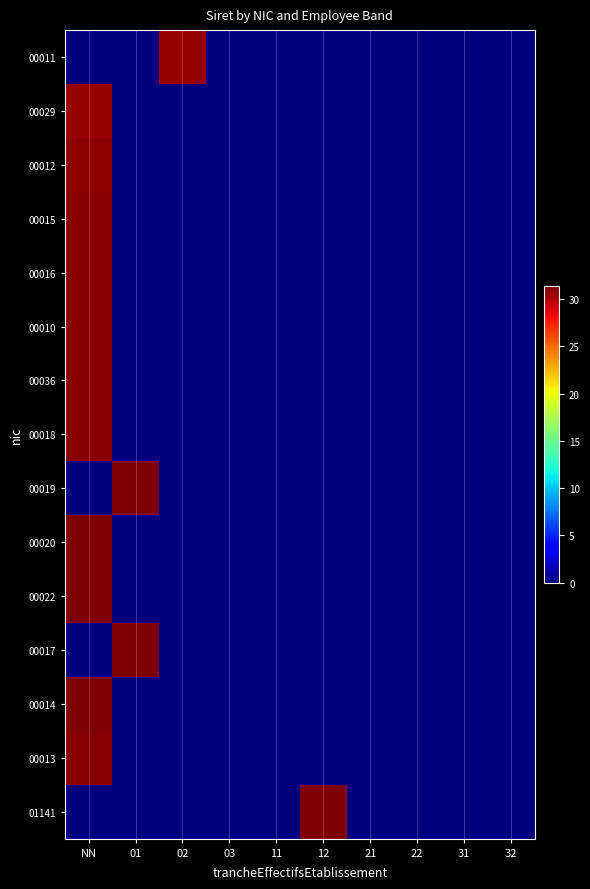

Reading left to right, extract all data points from this chart.

00011: NN=0.0	01=0.0	02=30.7	03=0.0	11=0.0	12=0.0	21=0.0	22=0.0	31=0.0	32=0.0
00029: NN=30.7	01=0.0	02=0.0	03=0.0	11=0.0	12=0.0	21=0.0	22=0.0	31=0.0	32=0.0
00012: NN=30.9	01=0.0	02=0.0	03=0.0	11=0.0	12=0.0	21=0.0	22=0.0	31=0.0	32=0.0
00015: NN=31.1	01=0.0	02=0.0	03=0.0	11=0.0	12=0.0	21=0.0	22=0.0	31=0.0	32=0.0
00016: NN=31.1	01=0.0	02=0.0	03=0.0	11=0.0	12=0.0	21=0.0	22=0.0	31=0.0	32=0.0
00010: NN=31.1	01=0.0	02=0.0	03=0.0	11=0.0	12=0.0	21=0.0	22=0.0	31=0.0	32=0.0
00036: NN=31.1	01=0.0	02=0.0	03=0.0	11=0.0	12=0.0	21=0.0	22=0.0	31=0.0	32=0.0
00018: NN=31.1	01=0.0	02=0.0	03=0.0	11=0.0	12=0.0	21=0.0	22=0.0	31=0.0	32=0.0
00019: NN=0.0	01=31.3	02=0.0	03=0.0	11=0.0	12=0.0	21=0.0	22=0.0	31=0.0	32=0.0
00020: NN=31.3	01=0.0	02=0.0	03=0.0	11=0.0	12=0.0	21=0.0	22=0.0	31=0.0	32=0.0
00022: NN=31.4	01=0.0	02=0.0	03=0.0	11=0.0	12=0.0	21=0.0	22=0.0	31=0.0	32=0.0
00017: NN=0.0	01=31.4	02=0.0	03=0.0	11=0.0	12=0.0	21=0.0	22=0.0	31=0.0	32=0.0
00014: NN=31.4	01=0.0	02=0.0	03=0.0	11=0.0	12=0.0	21=0.0	22=0.0	31=0.0	32=0.0
00013: NN=31.2	01=0.0	02=0.0	03=0.0	11=0.0	12=0.0	21=0.0	22=0.0	31=0.0	32=0.0
01141: NN=0.0	01=0.0	02=0.0	03=0.0	11=0.0	12=31.3	21=0.0	22=0.0	31=0.0	32=0.0